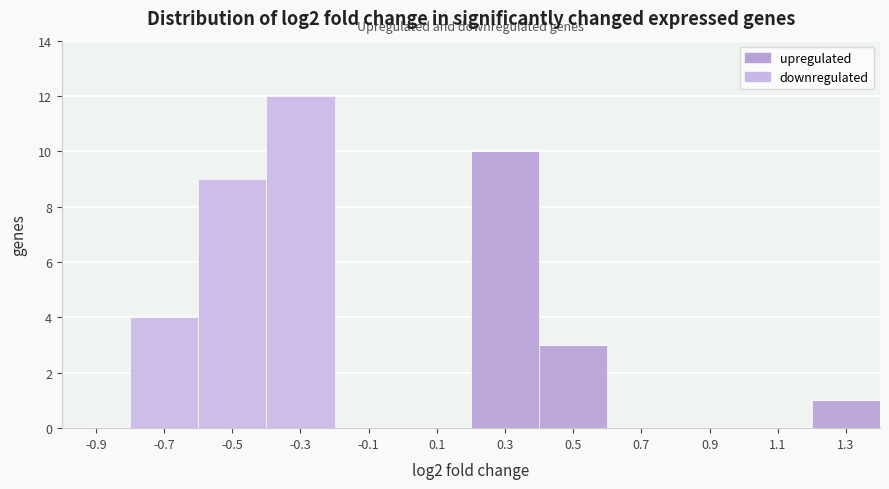

What is the total height of the stacked bar covering -0.6 to -0.4 on the x-axis? The values are not printed on the chart, so give them approximately, as read against the axis.

9